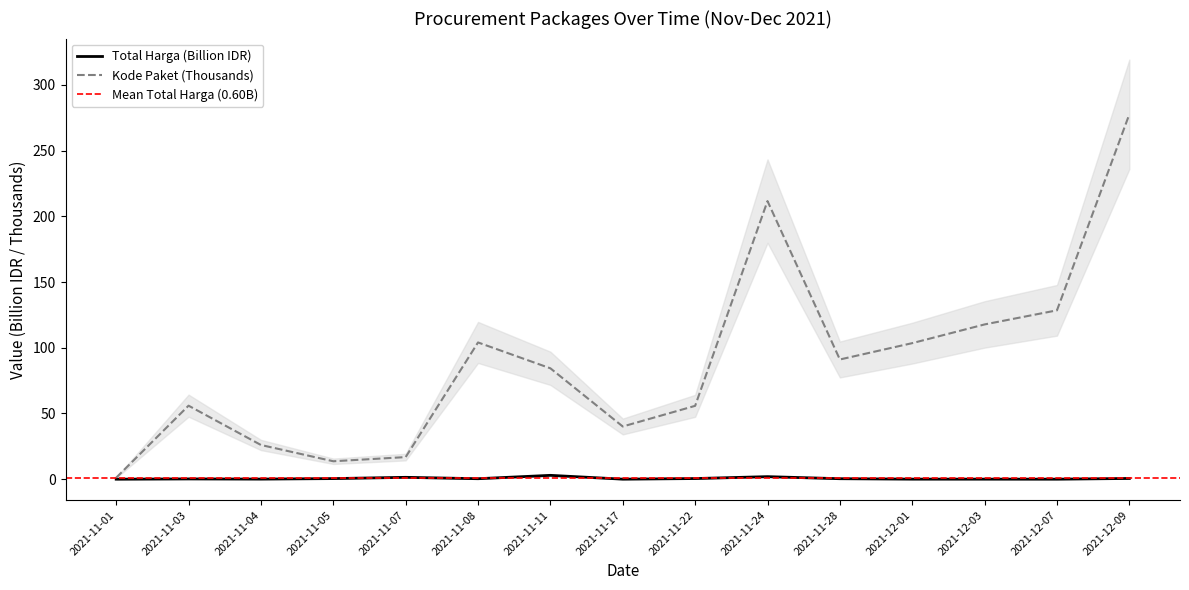

What is the label of the 14th point from the left?

2021-12-07